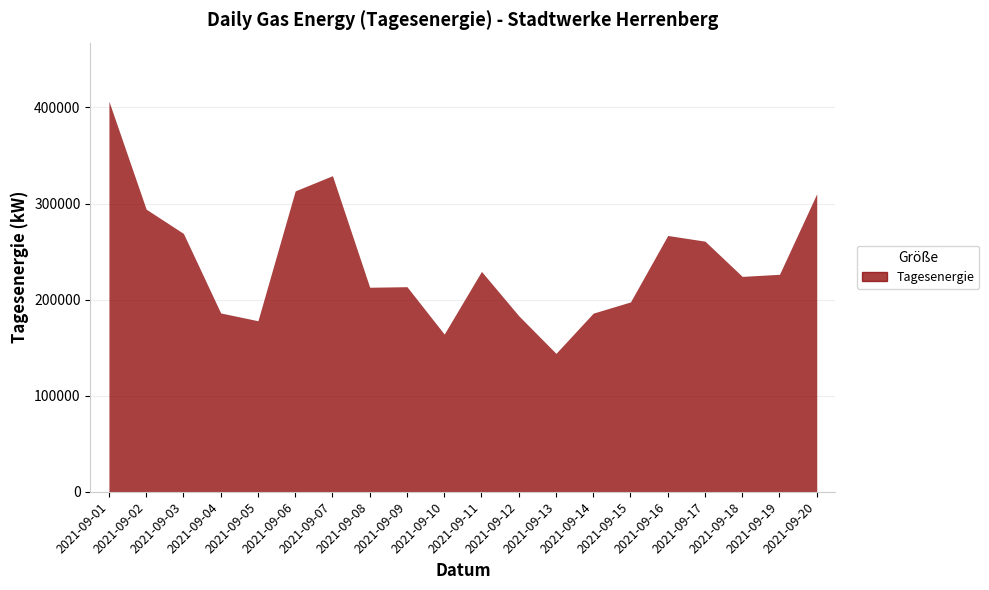

Between 2021-09-15 and 2021-09-20, which is larger?

2021-09-20